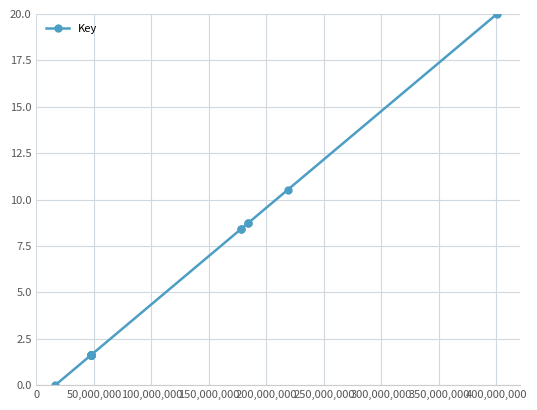

Reading left to right, list all the values displayed in this chart.

0.0	1.6	1.6	1.6	1.6	1.6	1.6	1.6	1.6	1.6	8.4	8.4	8.7	8.7	10.5	20.0